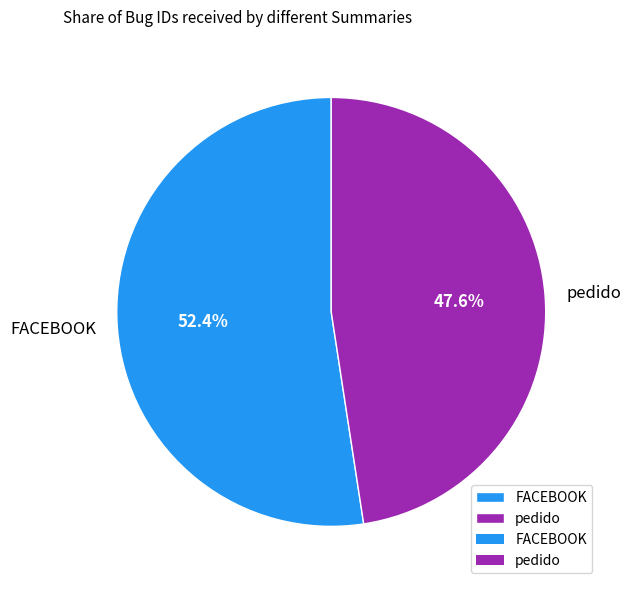

Count the number of slices in the pie.

2